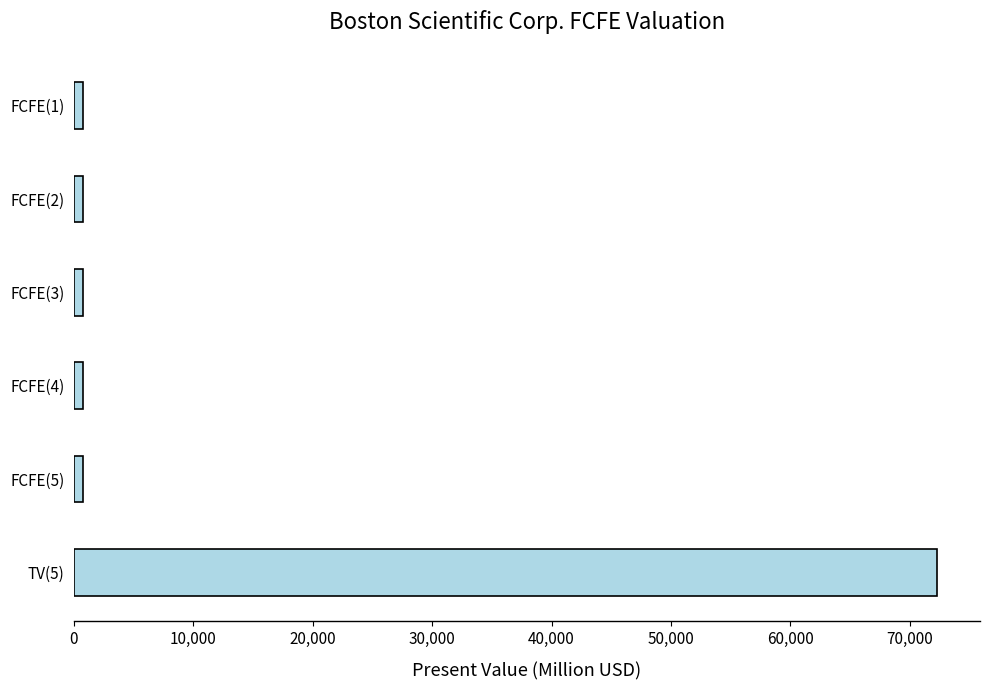

What is the sum of all values?

76137